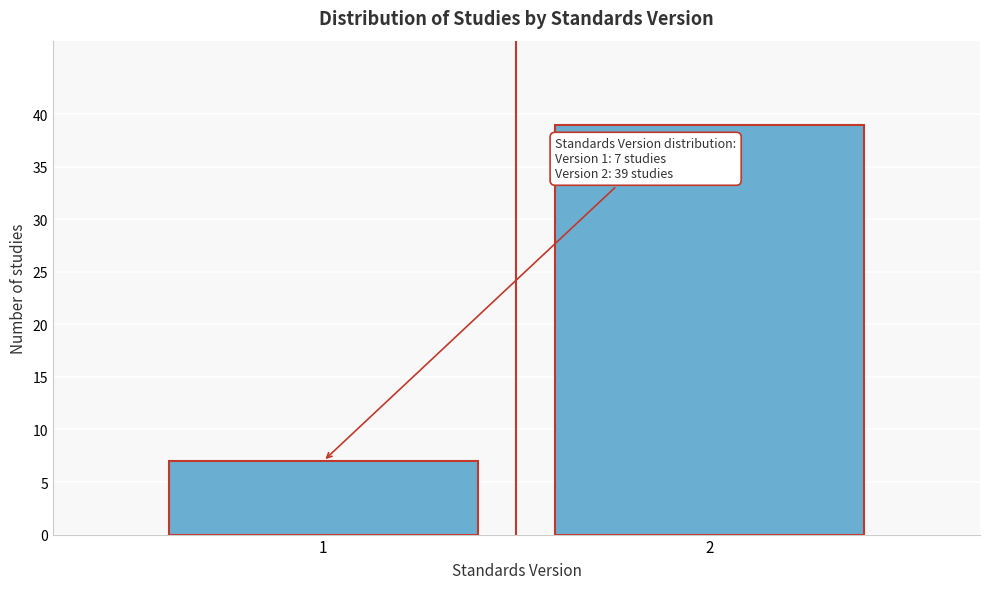

Reading left to right, list all the values displayed in this chart.

1=7	2=39